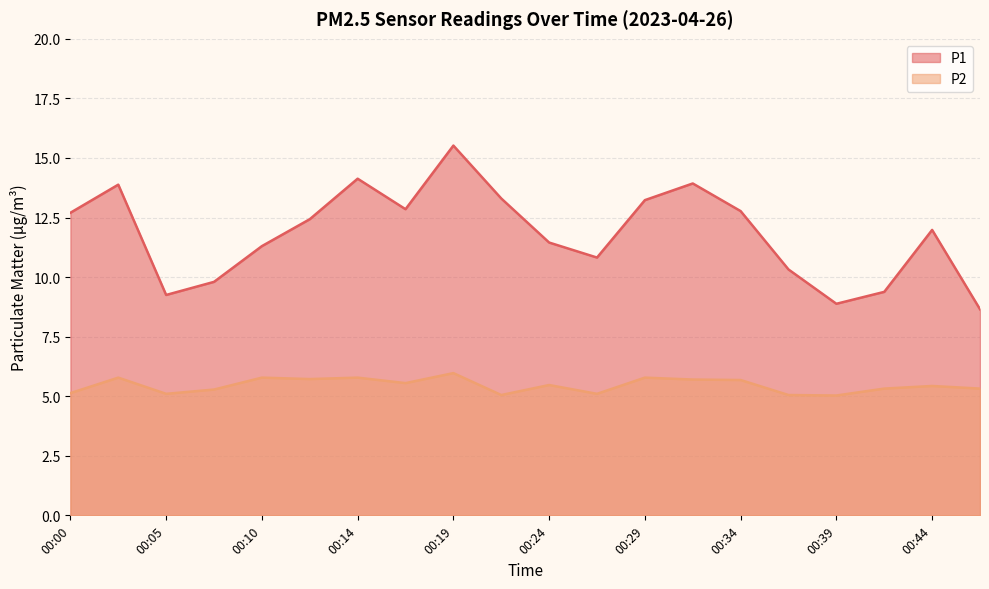

What are all the series names shown in the legend?

P1, P2